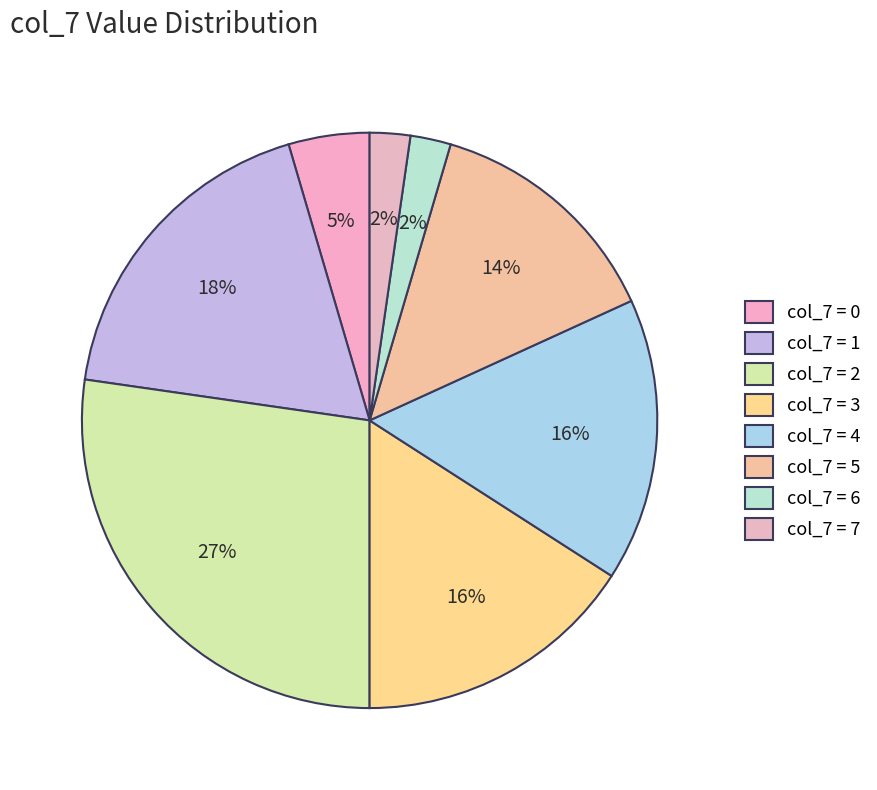

Count the number of slices in the pie.

8